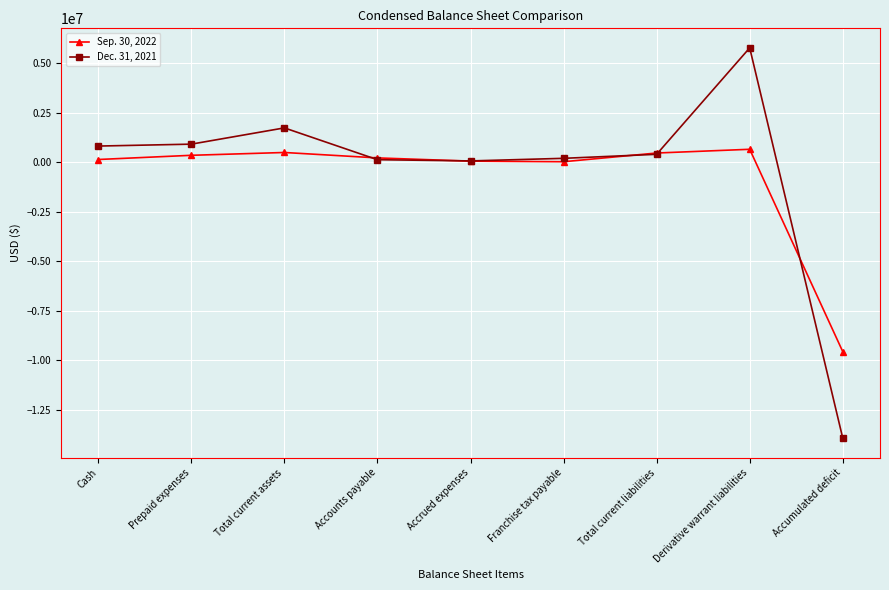

How many series are shown in this chart?

2